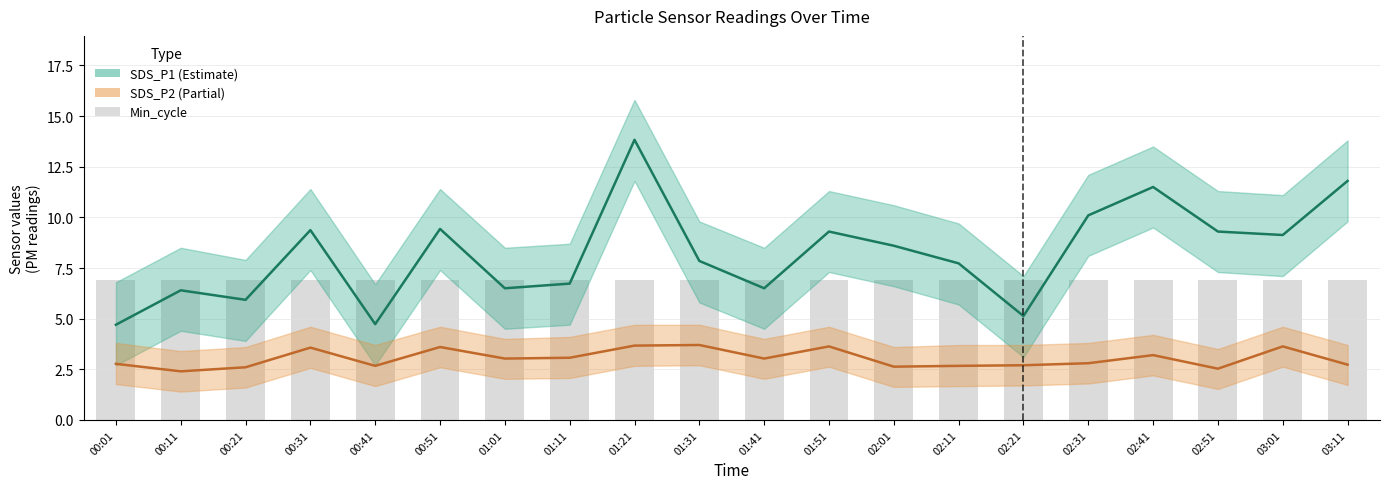

Reading left to right, transcribe all the data shown in this chart.

SDS_P1 (Estimate): 4.7	6.4	5.9	9.4	4.7	9.4	6.5	6.7	13.8	7.8	6.5	9.3	8.6	7.7	5.1	10.1	11.5	9.3	9.1	11.8
SDS_P2 (Partial): 2.8	2.4	2.6	3.6	2.7	3.6	3.0	3.1	3.7	3.7	3.0	3.6	2.6	2.7	2.7	2.8	3.2	2.5	3.6	2.7
Min_cycle (scaled): 6.9	6.9	6.9	6.9	6.9	6.9	6.9	6.9	6.9	6.9	6.9	6.9	6.9	6.9	6.9	6.9	6.9	6.9	6.9	6.9